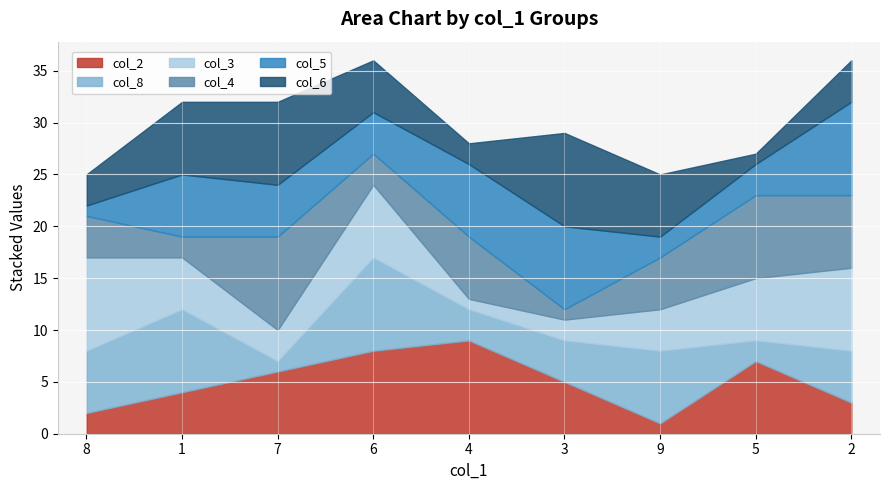

Which category has the highest value in the col_5 series?

2